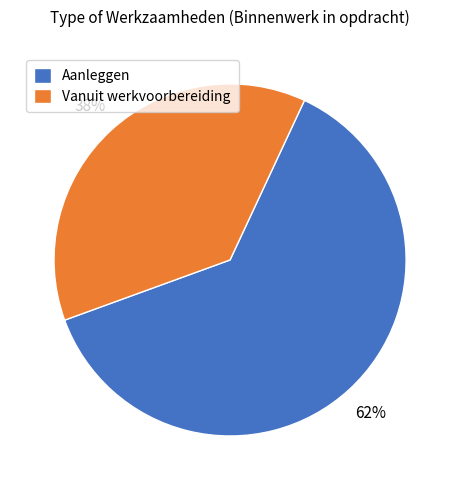

To the nearest percent, what is the average slice percentage?

50%